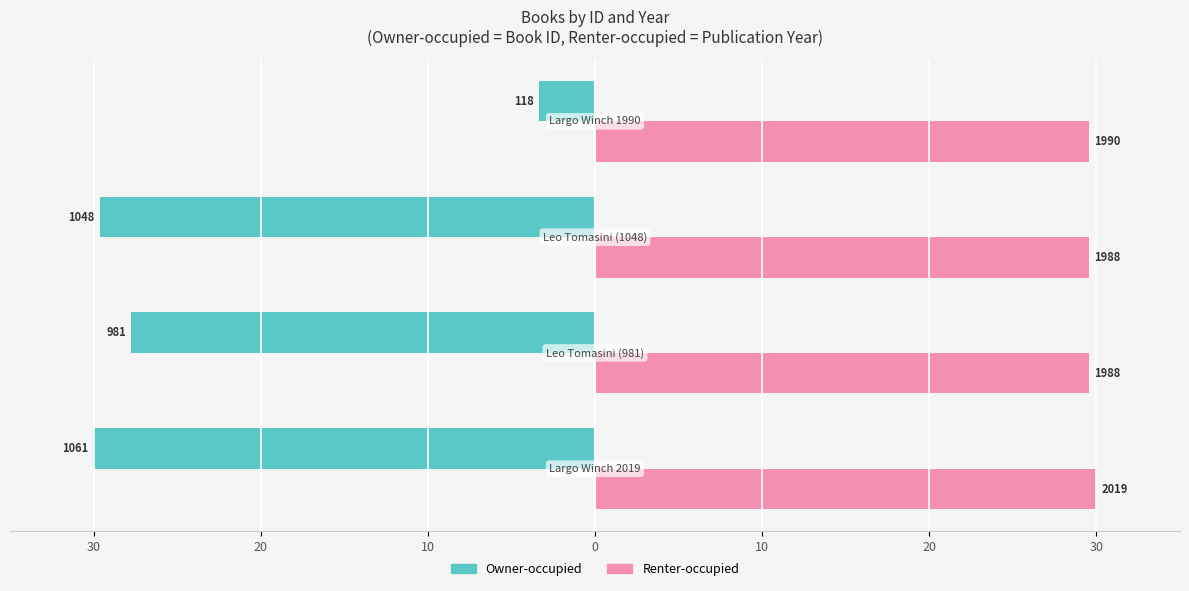

What are all the series names shown in the legend?

Owner-occupied, Renter-occupied